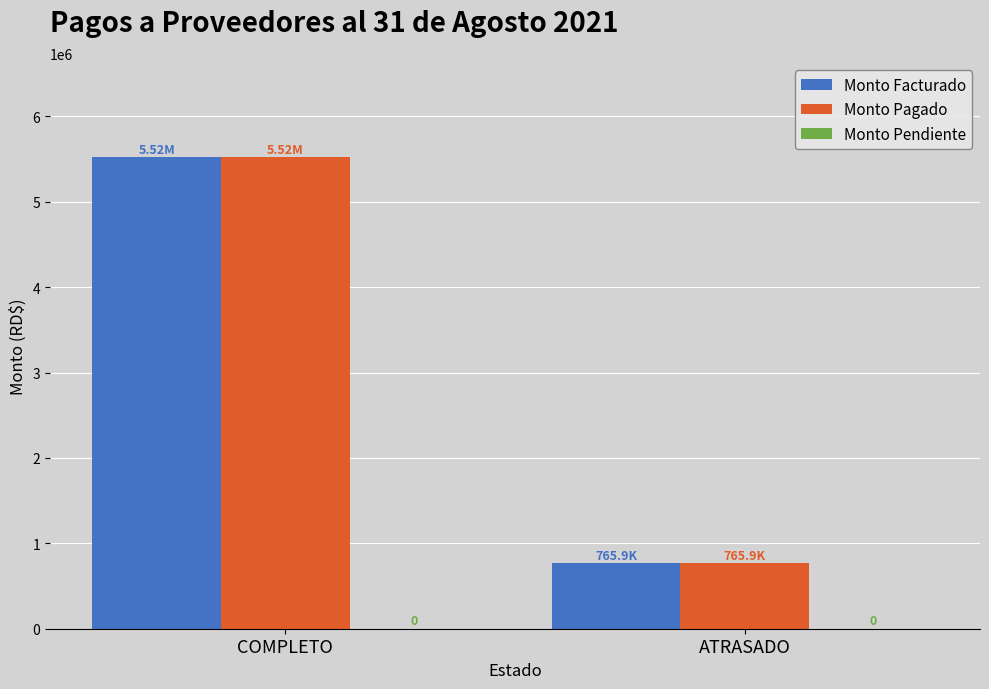

Does the chart contain stacked bars?

No